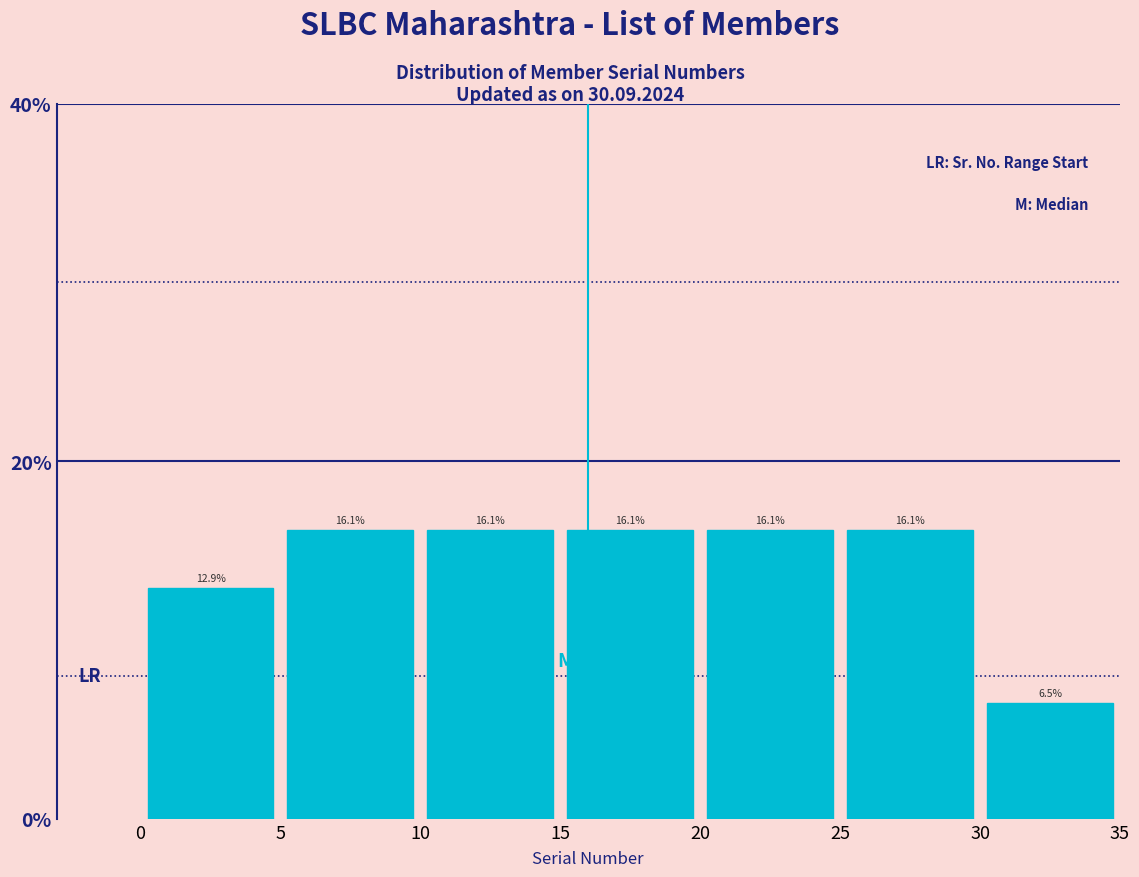

Reading left to right, list every bar in this chart as the range it spans on the x-axis followed by its height.

0 to 5: 12.9
5 to 10: 16.1
10 to 15: 16.1
15 to 20: 16.1
20 to 25: 16.1
25 to 30: 16.1
30 to 35: 6.5